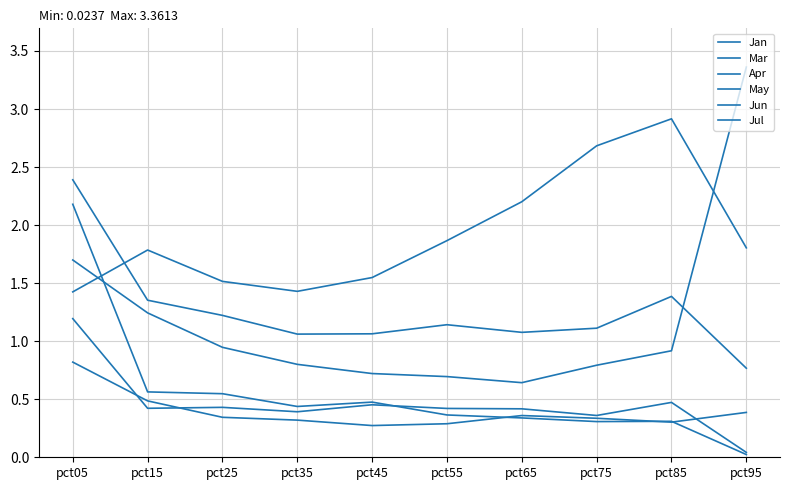

Between pct05 and pct65, which series saw the biggest shift?

Jan